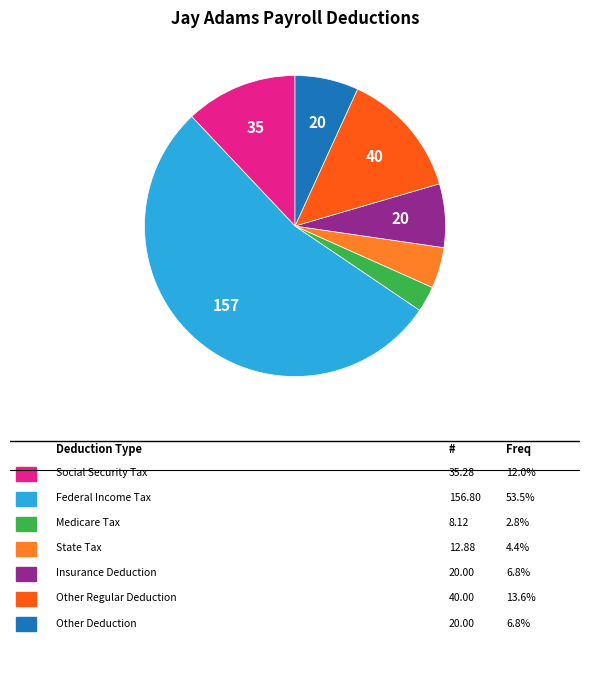

Is there a majority slice in this chart?

Yes